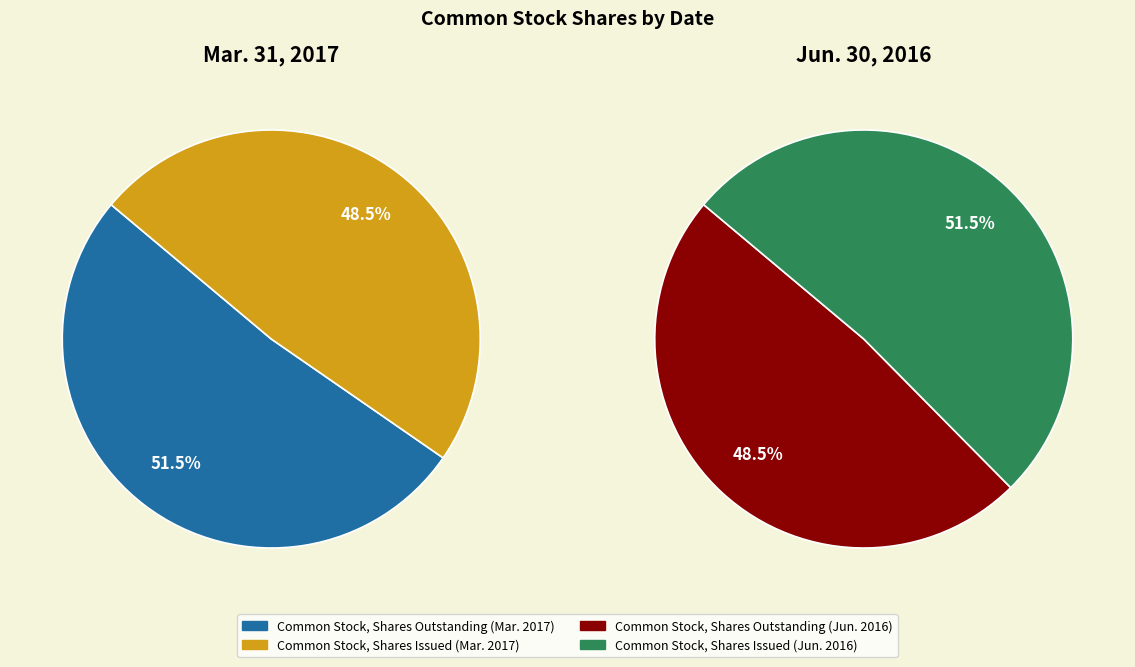

Which has a higher value, Common Stock, Shares Outstanding or Common Stock, Shares Issued?

Common Stock, Shares Outstanding